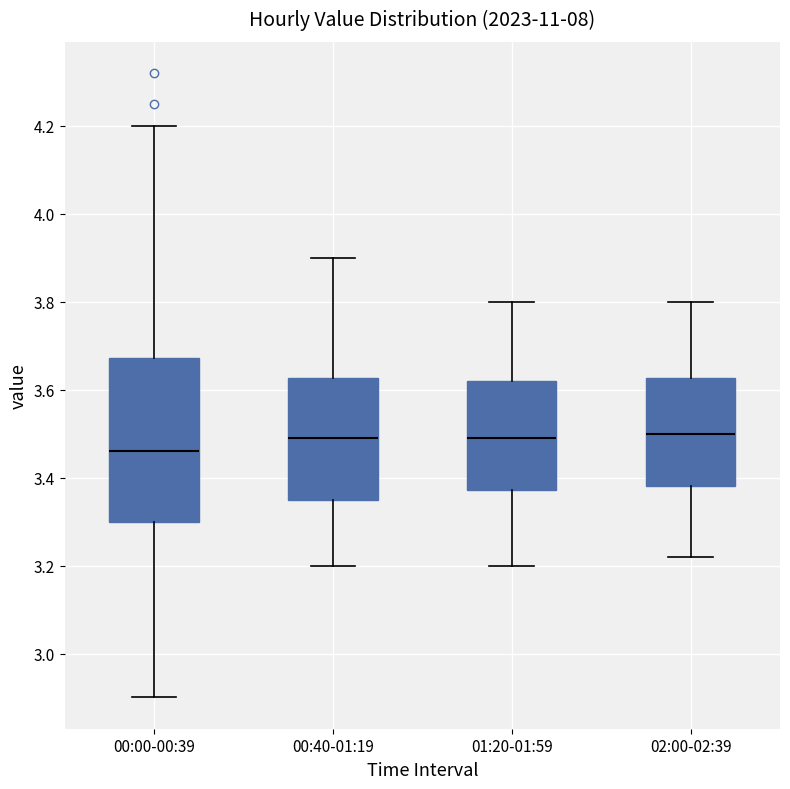

Where is the upper edge of the box for 01:20-01:59 on the y-axis? The values are not printed on the chart, so give them approximately, as read against the axis.

3.62